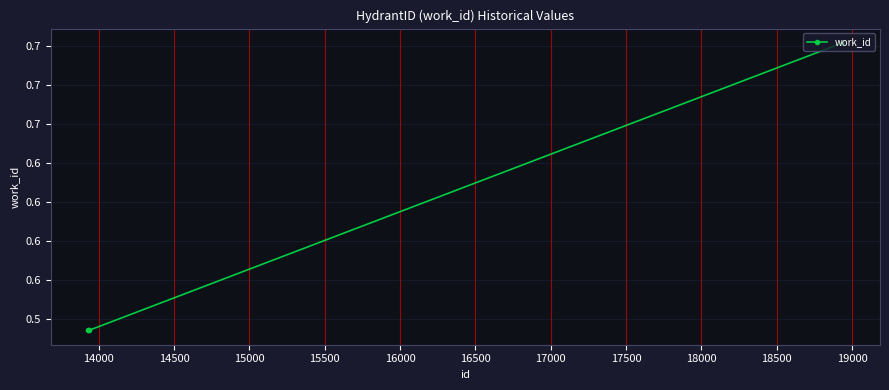

Is this an area chart (filled region under the line)?

No